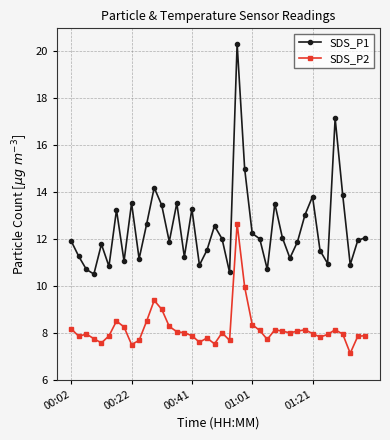

How many series are shown in this chart?

2